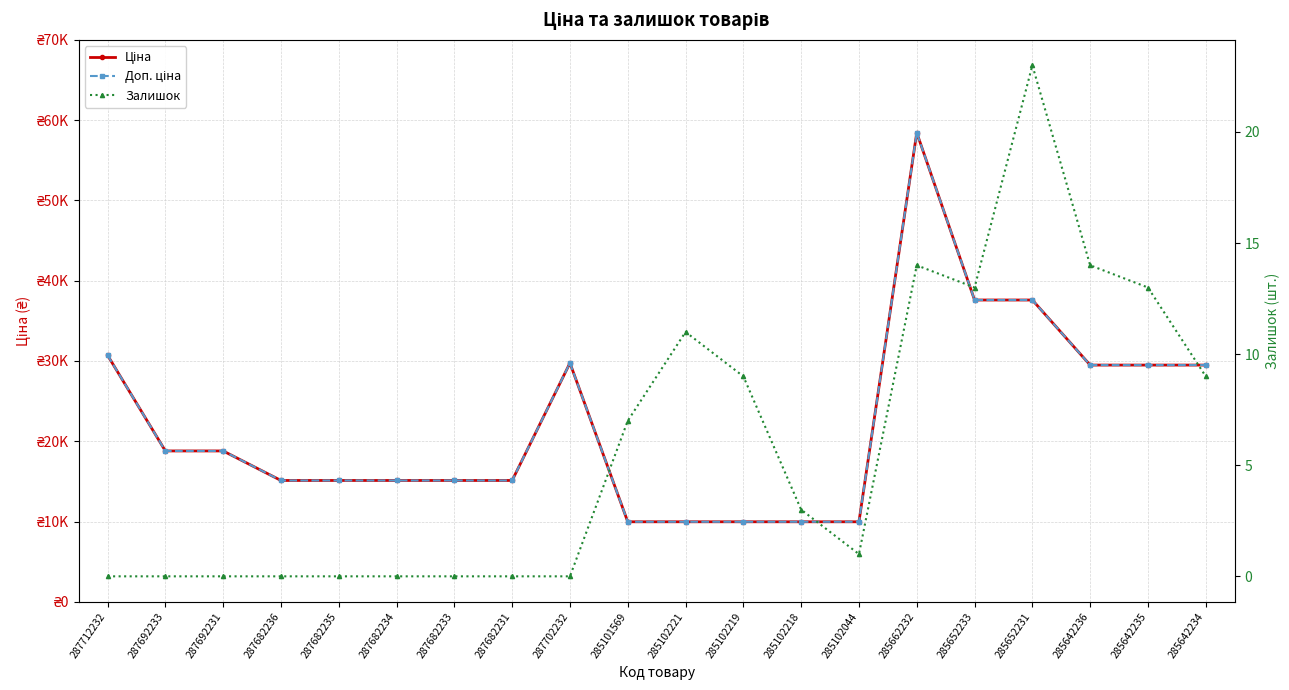

At how many categories does at least one series exceed 52778?

1